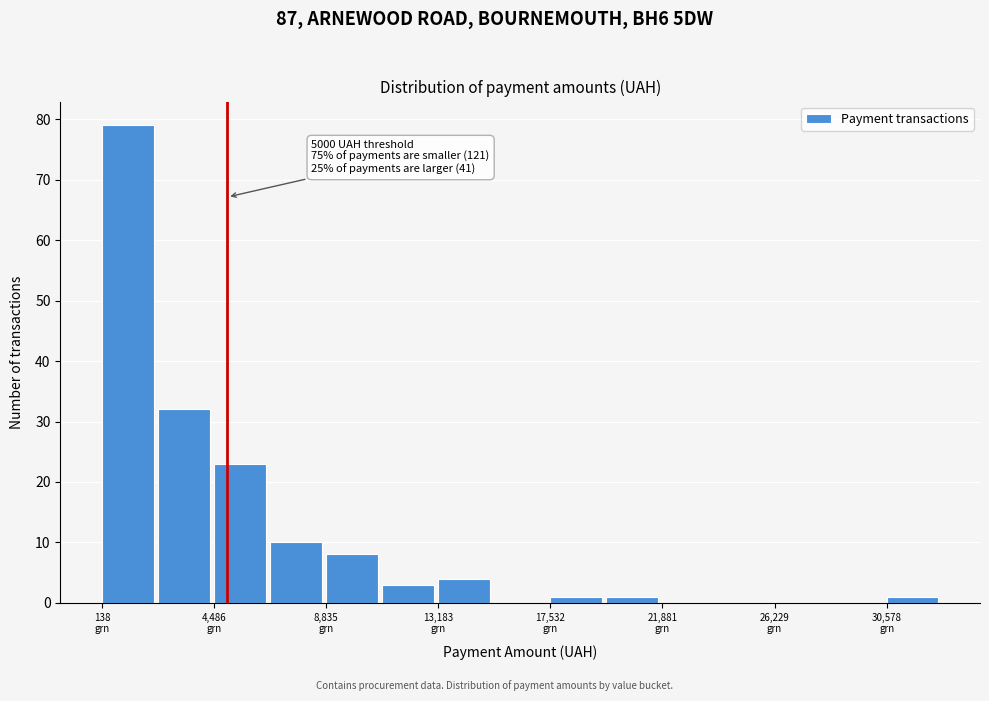

Over which range of the x-axis is the bar tallest?

0 to 2500